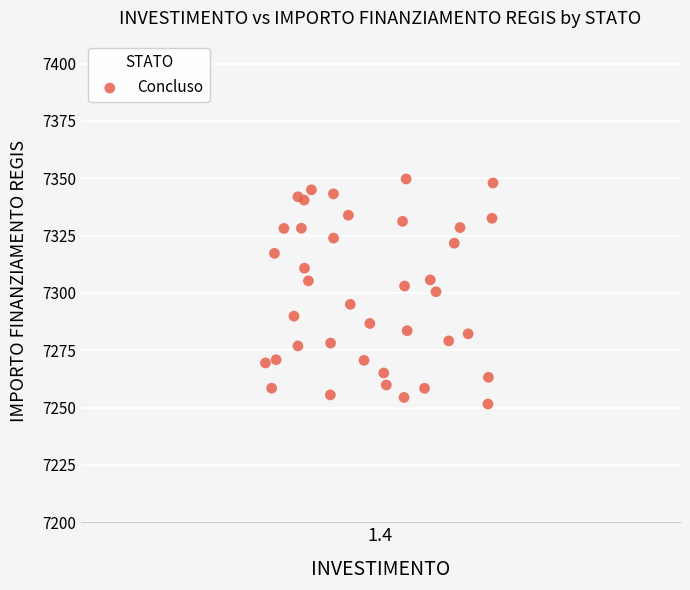

What is the range of Y values (max minus min)?

98.1